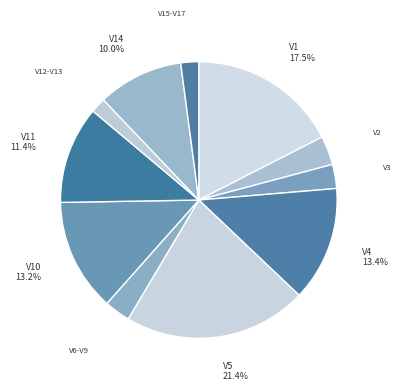

Is there a majority slice in this chart?

No